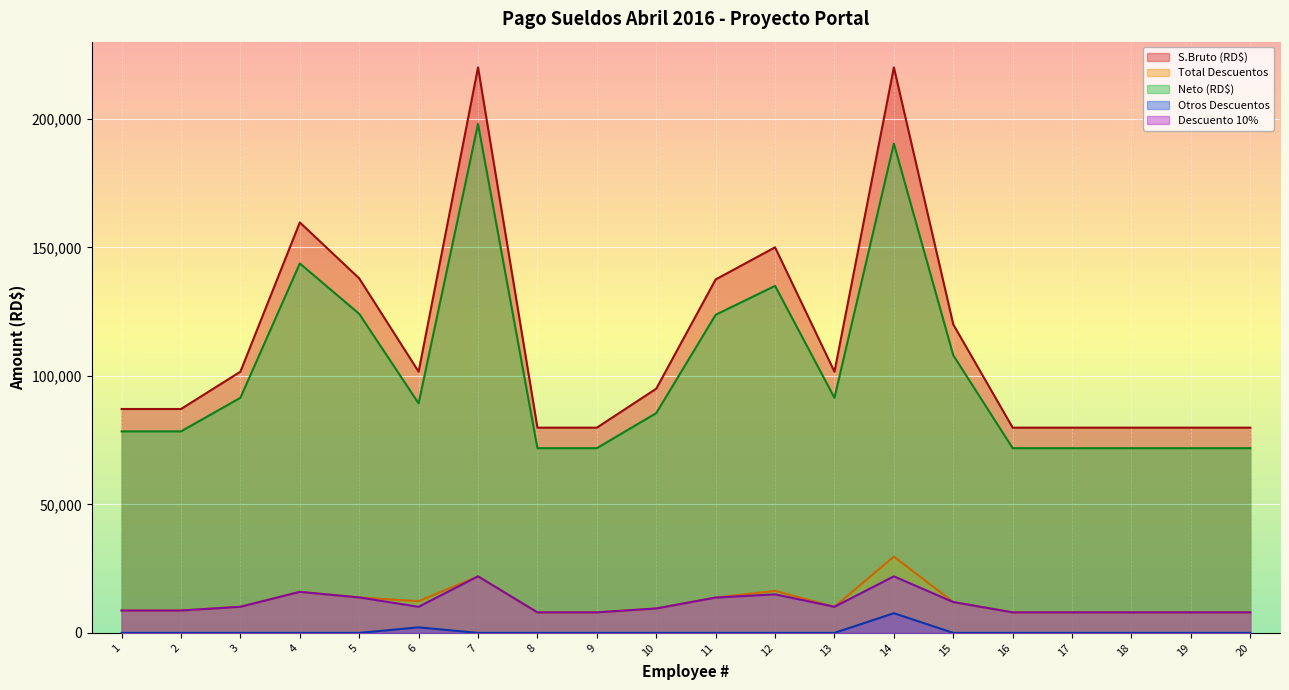

Reading left to right, what are all the values shown in this chart?

S.Bruto (RD$): 1=87100.0	2=87100.0	3=101616.7	4=159683.3	5=137908.3	6=101616.7	7=220000.0	8=79841.7	9=79841.7	10=95000.0	11=137500.0	12=150000.0	13=101616.7	14=220000.0	15=120000.0	16=79841.7	17=79841.7	18=79841.7	19=79841.7	20=79841.7
Total Descuentos: 1=8710.0	2=8710.0	3=10161.7	4=15968.3	5=13790.8	6=12325.3	7=22000.0	8=7984.2	9=7984.2	10=9500.0	11=13750.0	12=16333.3	13=10161.7	14=29660.9	15=12000.0	16=7984.2	17=7984.2	18=7984.2	19=7984.2	20=7984.2
Neto (RD$): 1=78390.0	2=78390.0	3=91455.0	4=143715.0	5=124117.5	6=89291.3	7=198000.0	8=71857.5	9=71857.5	10=85500.0	11=123750.0	12=135000.0	13=91455.0	14=190339.1	15=108000.0	16=71857.5	17=71857.5	18=71857.5	19=71857.5	20=71857.5
Otros Descuentos: 1=0.0	2=0.0	3=0.0	4=0.0	5=0.0	6=2163.7	7=0.0	8=0.0	9=0.0	10=0.0	11=0.0	12=0.0	13=0.0	14=7660.9	15=0.0	16=0.0	17=0.0	18=0.0	19=0.0	20=0.0
Descuento 10%: 1=8710.0	2=8710.0	3=10161.7	4=15968.3	5=13790.8	6=10161.7	7=22000.0	8=7984.2	9=7984.2	10=9500.0	11=13750.0	12=15000.0	13=10161.7	14=22000.0	15=12000.0	16=7984.2	17=7984.2	18=7984.2	19=7984.2	20=7984.2